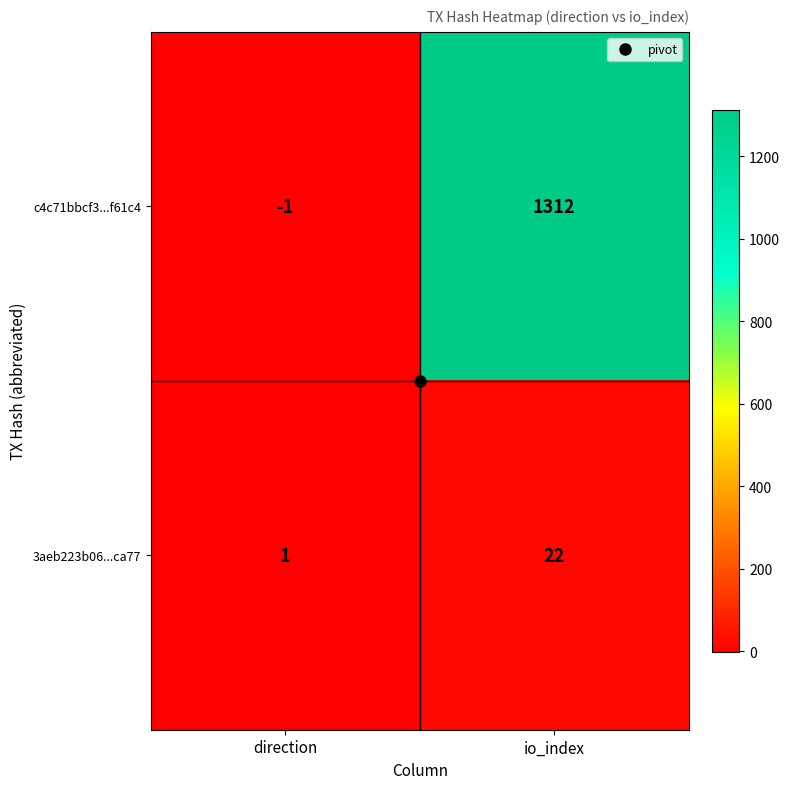

Which label corresponds to the smallest value in the chart?

direction